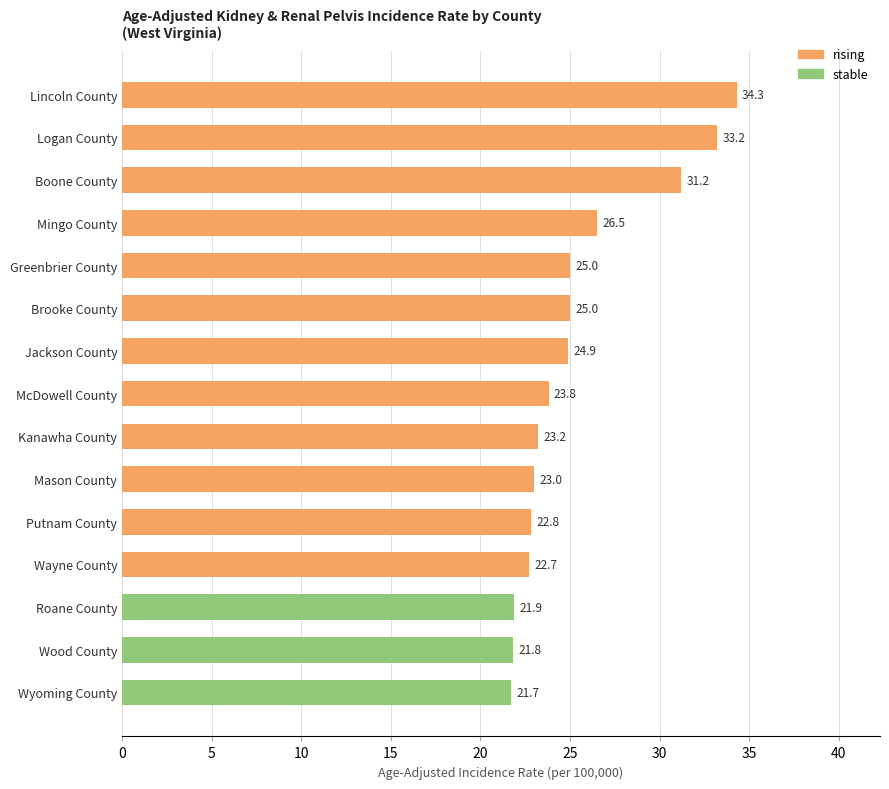

At which category does the chart reach its peak across all series?

Lincoln County